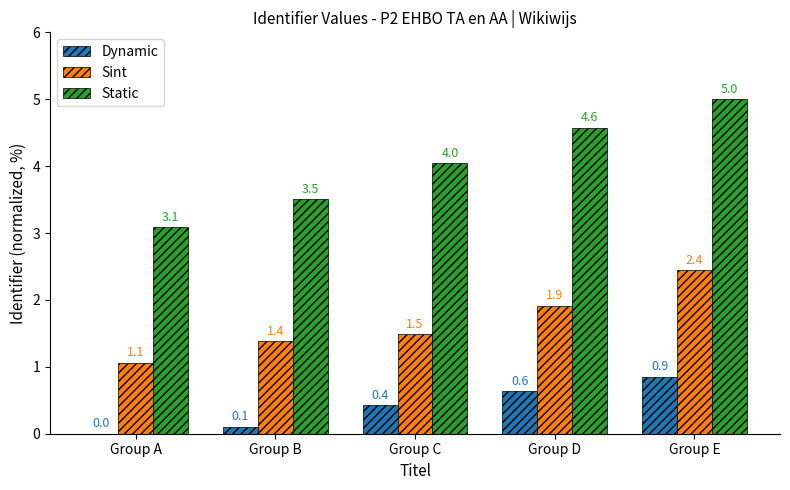

The value of Sint at Group C is 1.5. True or false?

True